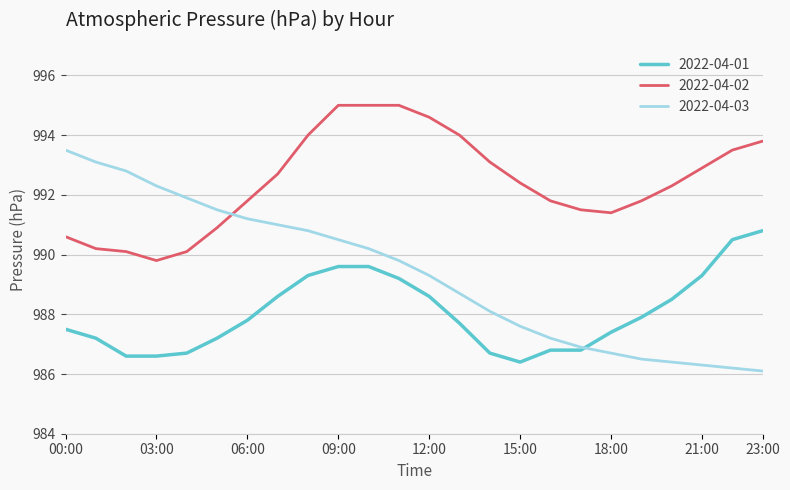

Which series has the largest total across all categories?

2022-04-02